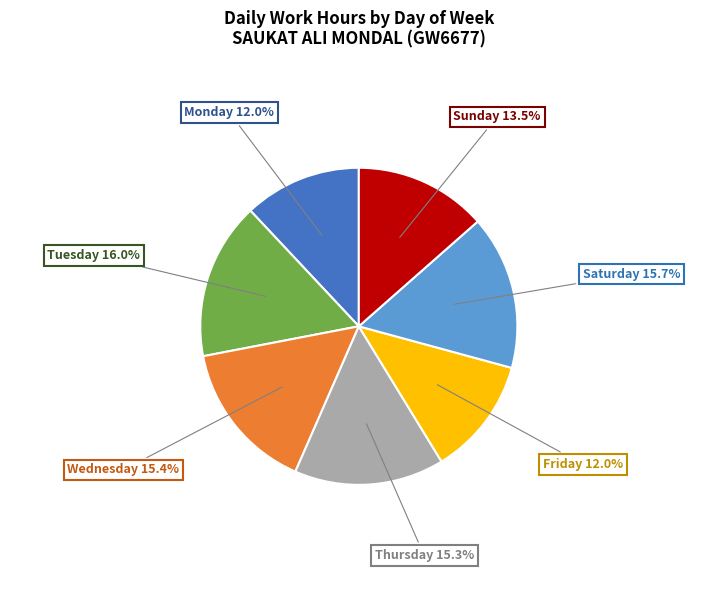

To the nearest percent, what is the difference between the largest and smallest slice percentages?

4%